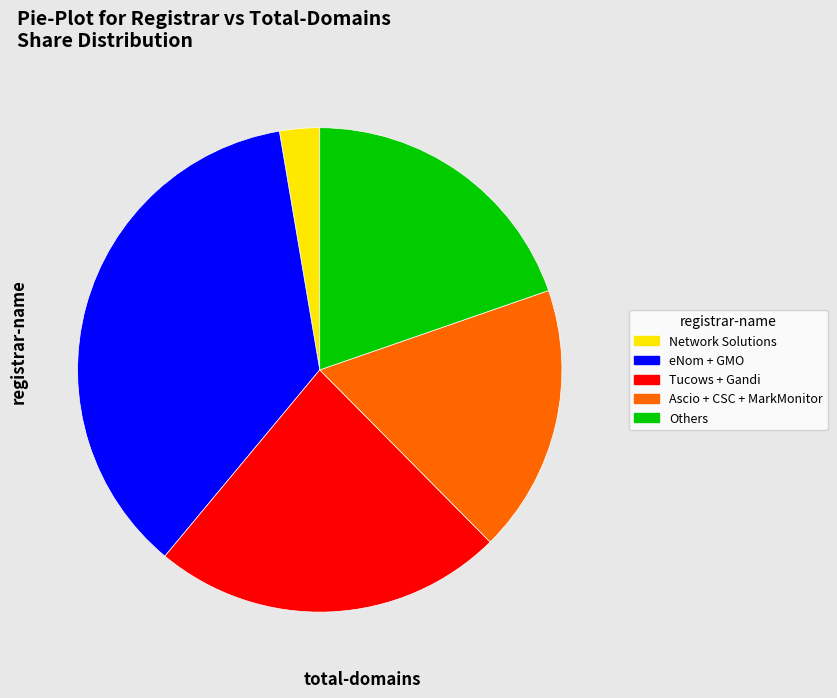

Is there any slice that represents more than half of the pie?

No